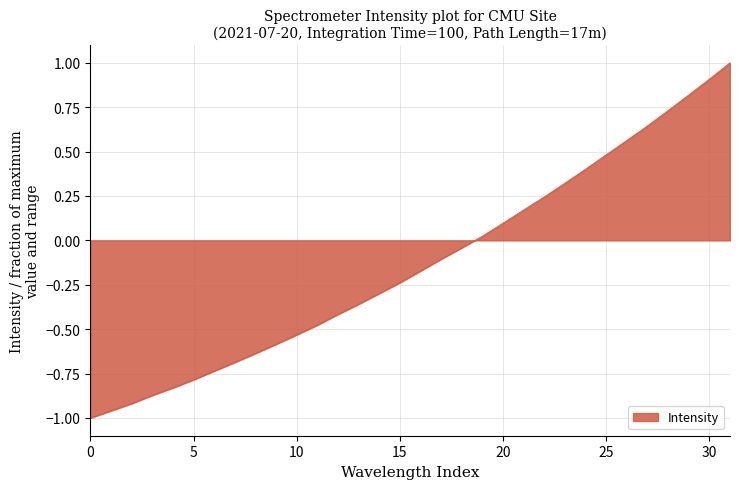

Does the chart display data point markers on the line(s)?

No